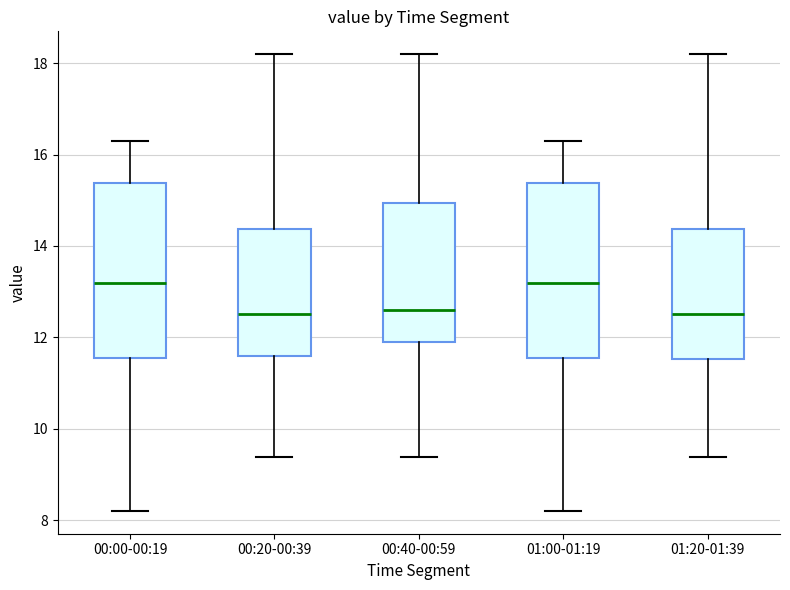

Where does the lower whisker of the box for 01:20-01:39 end on the y-axis? The values are not printed on the chart, so give them approximately, as read against the axis.

9.4